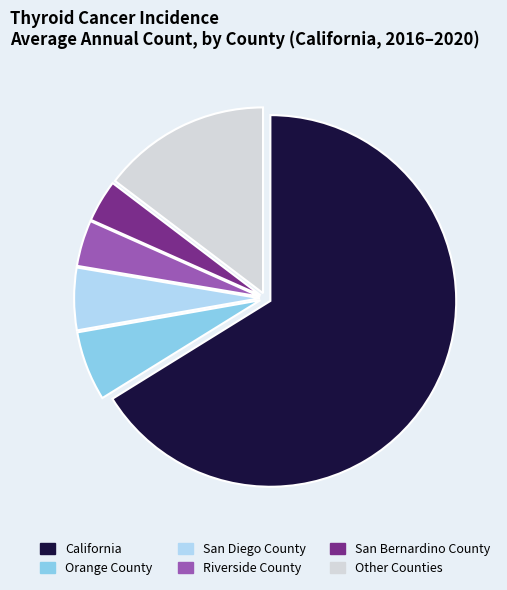

Is there any slice that represents more than half of the pie?

Yes